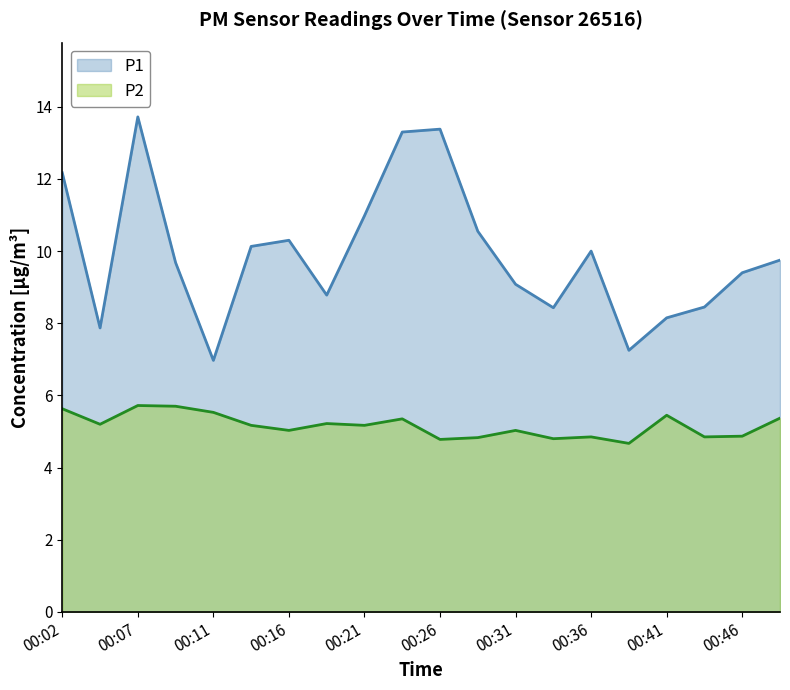

The P2 series shows 5.7 at 00:07. True or false?

True